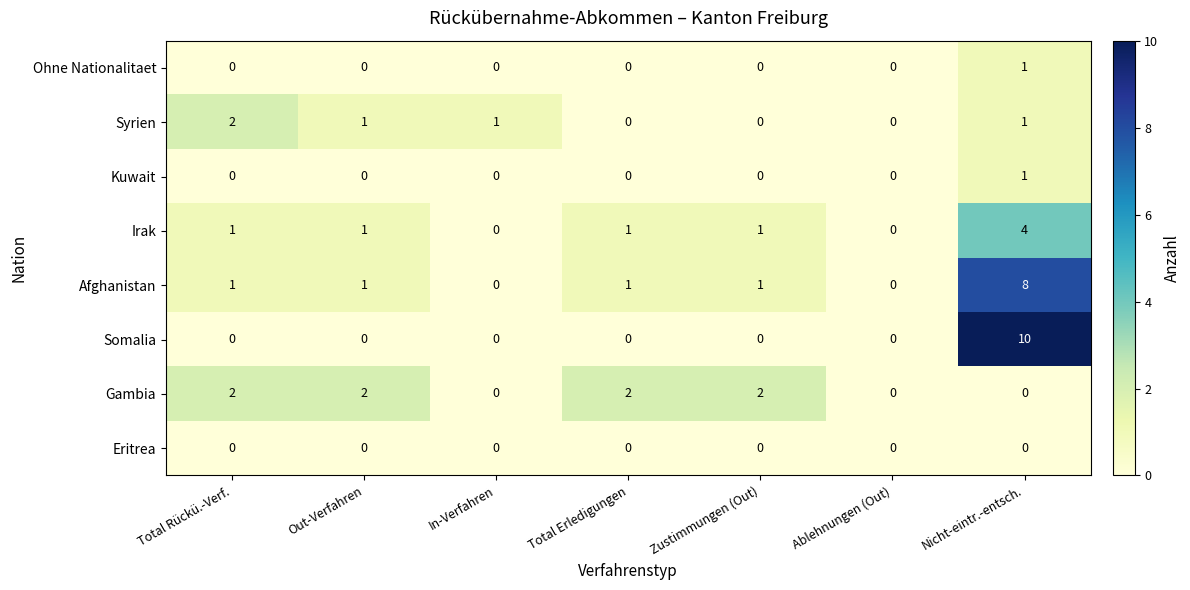

How many Kuwait values are between 0 and 1?

7